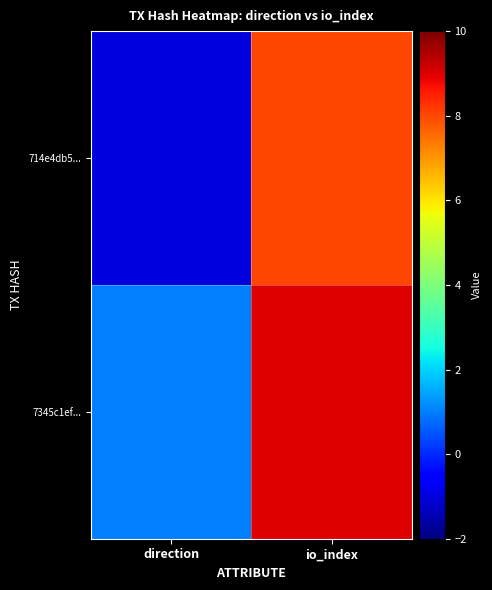

Which category has the highest value across all series?

io_index